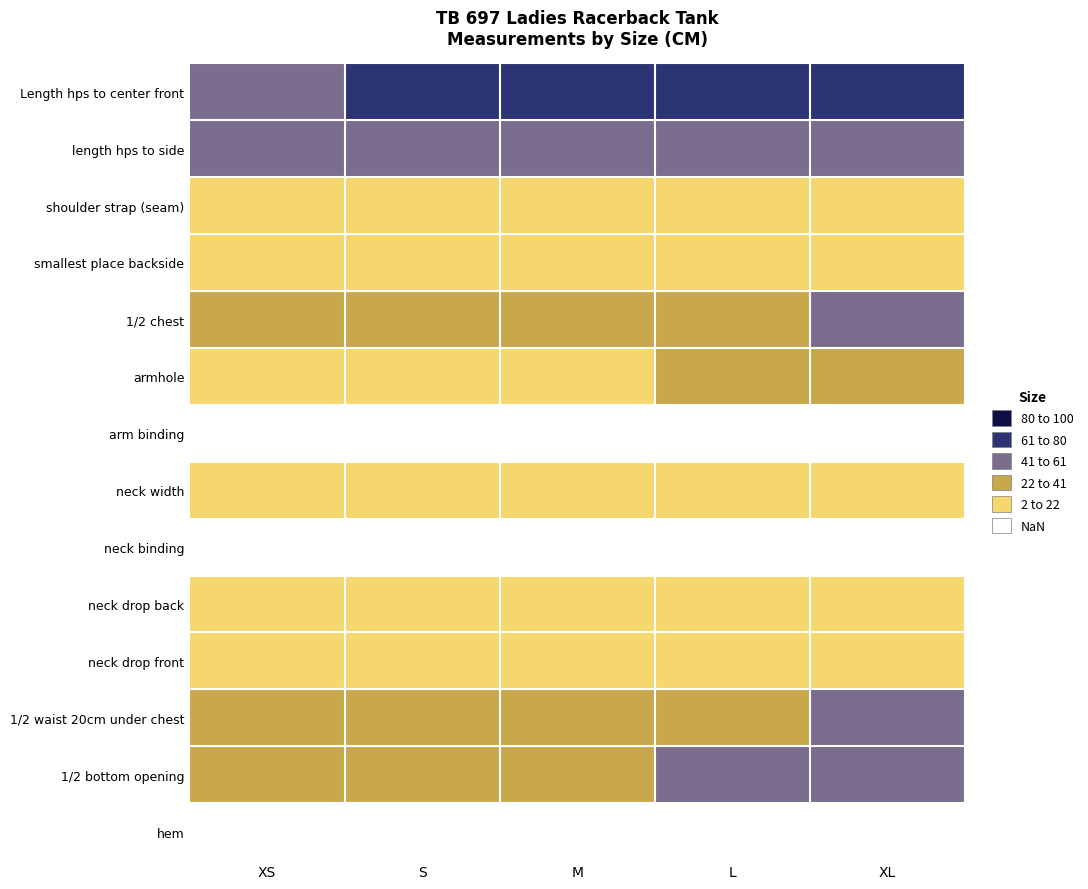

Reading left to right, list all the values displayed in this chart.

Length hps to center front: XS=59.0	S=61.0	M=63.0	L=65.0	XL=67.0
length hps to side: XS=56.0	S=57.0	M=58.0	L=59.0	XL=60.0
shoulder strap (seam): XS=2.5	S=3.0	M=3.5	L=4.0	XL=4.5
smallest place backside: XS=7.0	S=8.0	M=9.0	L=10.0	XL=11.0
1/2 chest: XS=33.0	S=35.5	M=38.0	L=40.5	XL=43.0
armhole: XS=19.0	S=20.0	M=21.0	L=22.0	XL=23.0
arm binding: XS=1.0	S=1.0	M=1.0	L=1.0	XL=1.0
neck width: XS=15.0	S=16.0	M=17.0	L=18.0	XL=19.0
neck binding: XS=1.0	S=1.0	M=1.0	L=1.0	XL=1.0
neck drop back: XS=17.5	S=18.0	M=18.5	L=19.0	XL=19.5
neck drop front: XS=2.5	S=2.5	M=3.0	L=3.0	XL=3.5
1/2 waist 20cm under chest: XS=31.5	S=34.0	M=36.5	L=39.0	XL=41.5
1/2 bottom opening: XS=34.0	S=36.5	M=39.0	L=41.5	XL=44.0
hem: XS=1.5	S=1.5	M=1.5	L=1.5	XL=1.5